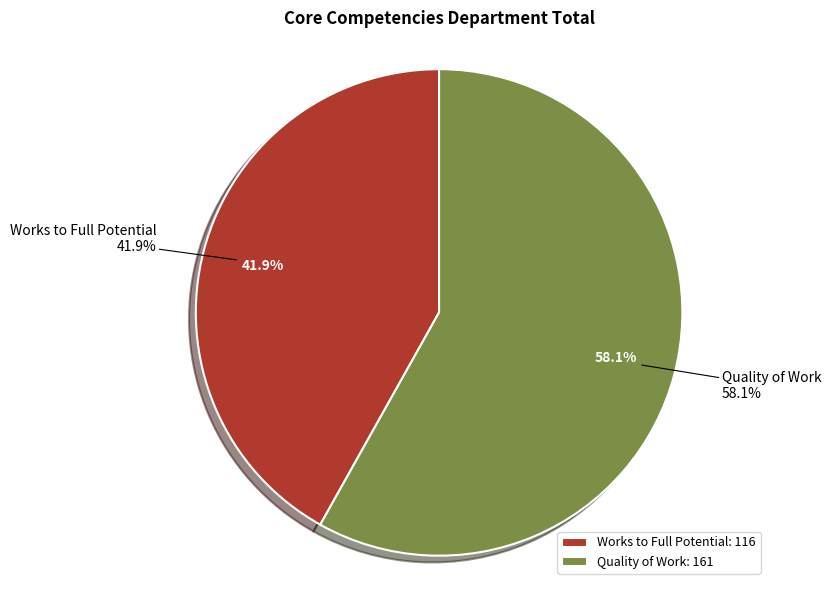

Does any single category account for the majority?

Yes